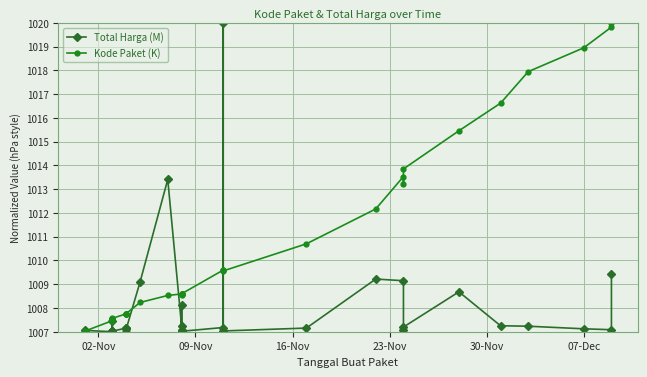

How many intersections are there between Total Harga (M) and Kode Paket (K)?

5